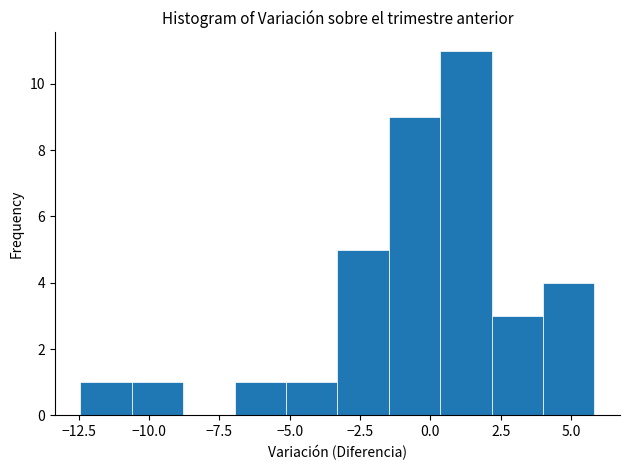

Read against the x-axis, roughly where is the centre of the tallest bar?

1.5